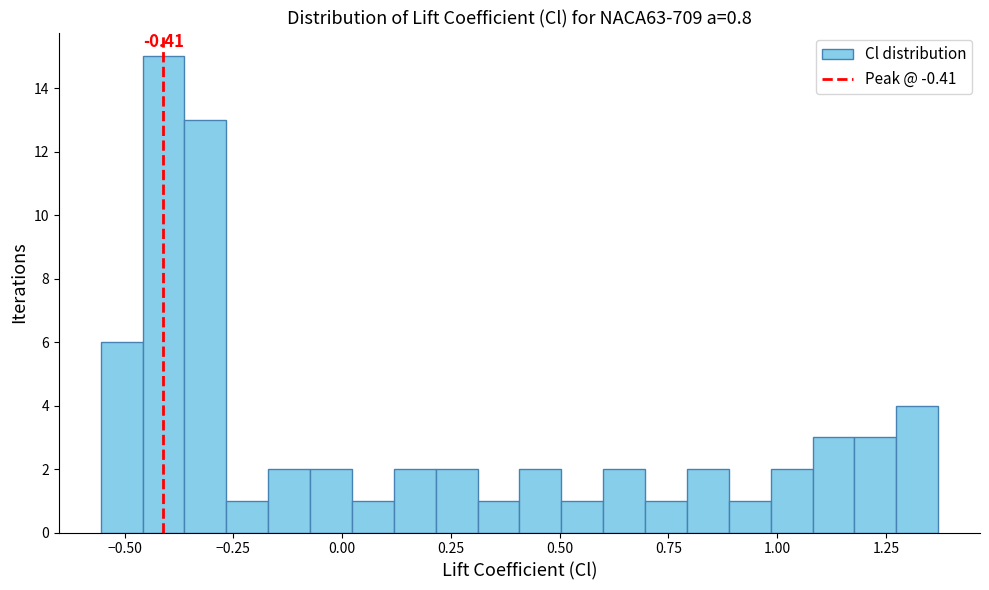

Read against the x-axis, roughly where is the centre of the tallest bar?

-0.40